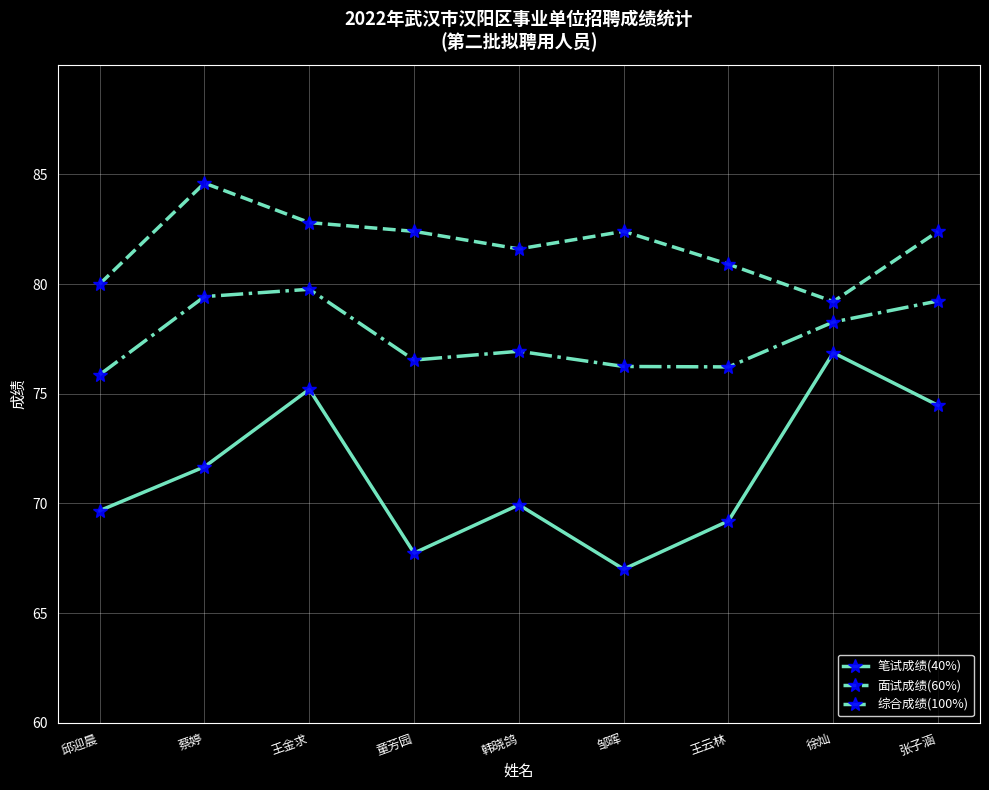

What is the value of the 笔试成绩(40%) point at the 6th from the left?

67.0